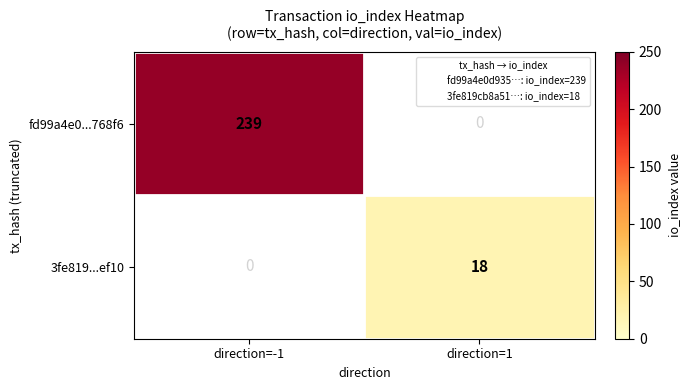

Which series has the widest spread of values?

fd99a4e0...768f6